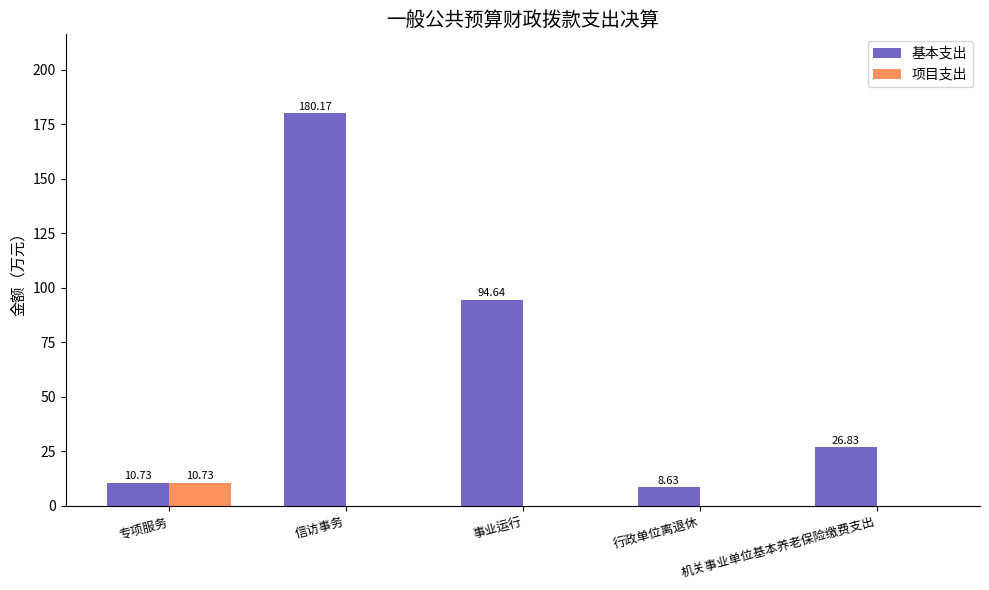

Does the chart contain stacked bars?

No